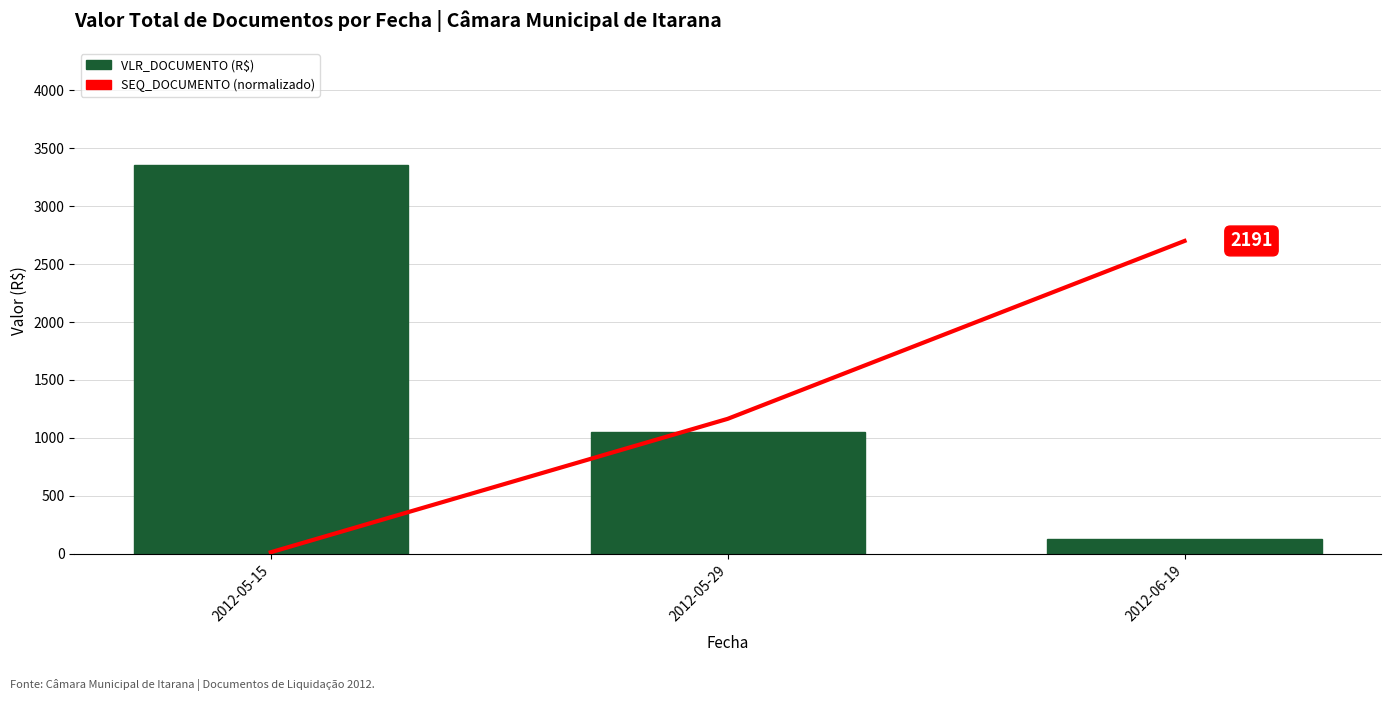

Is it true that SEQ_DOCUMENTO (normalizado) equals 2700.5 at 2012-06-19?

True